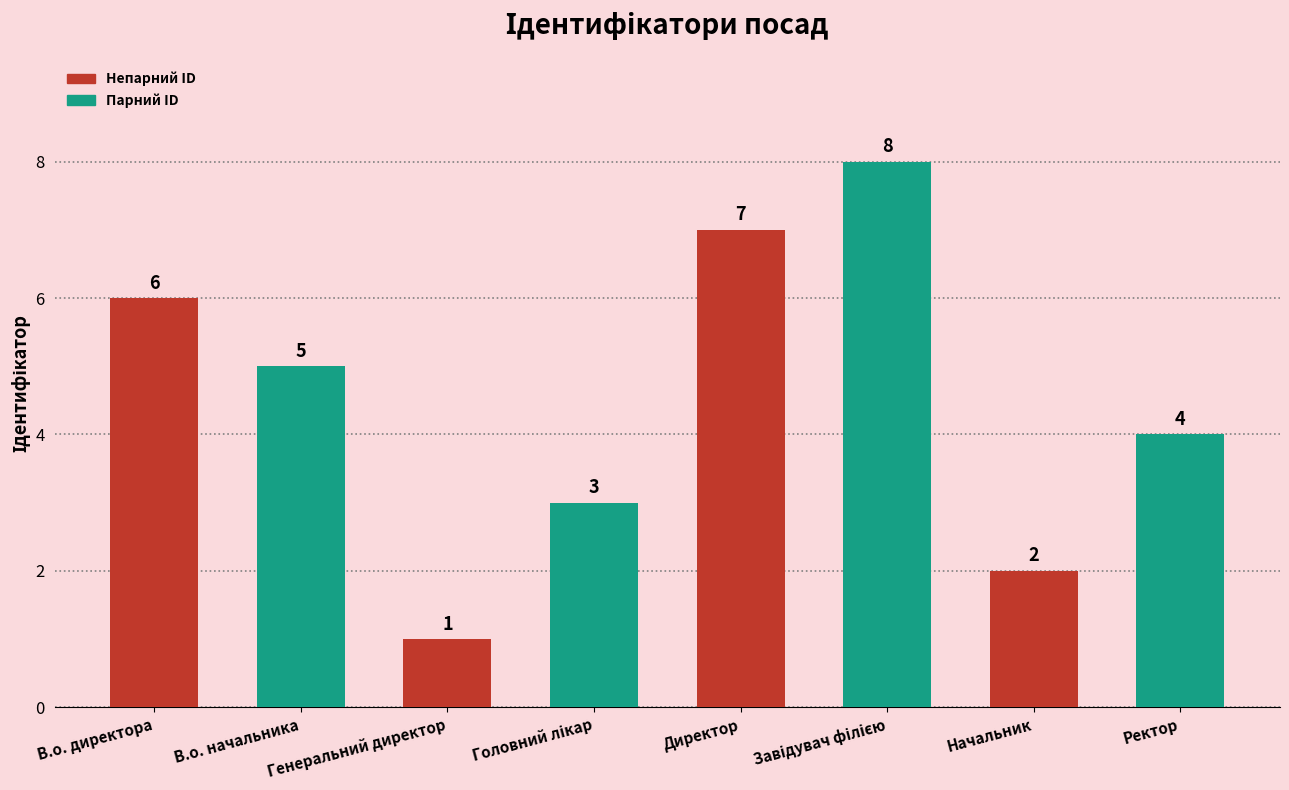

What is the difference between the maximum and minimum values?

7